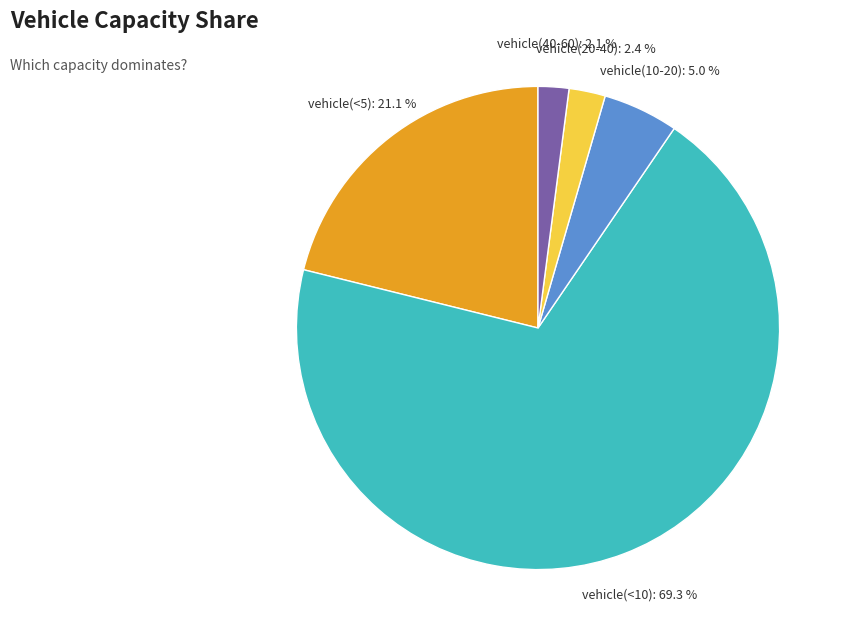

What is the total percentage of vehicle(<10) and vehicle(10-20)?

74.4%